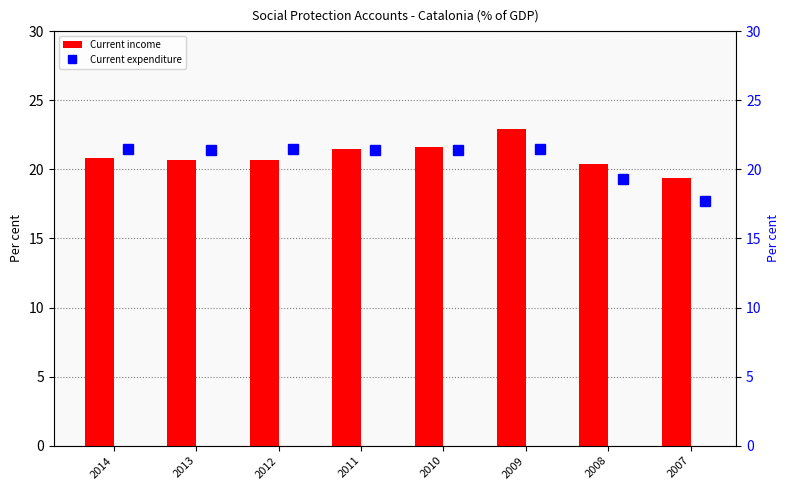

How many data points does each series have?

8